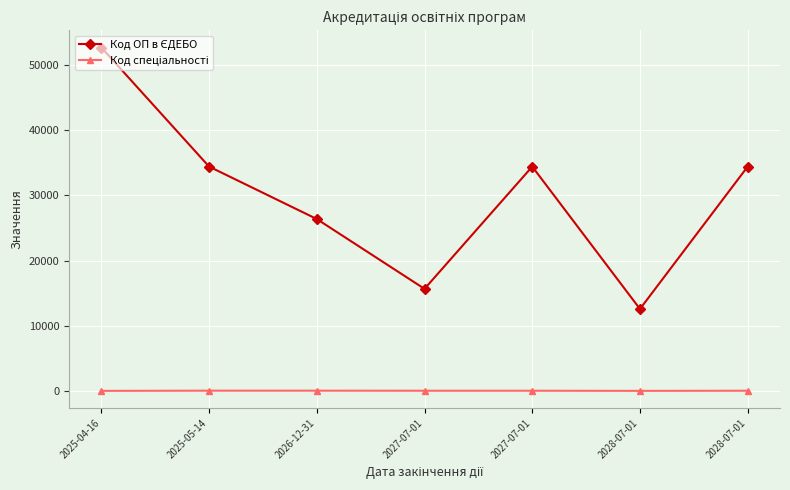

How many categories are shown in the chart?

7